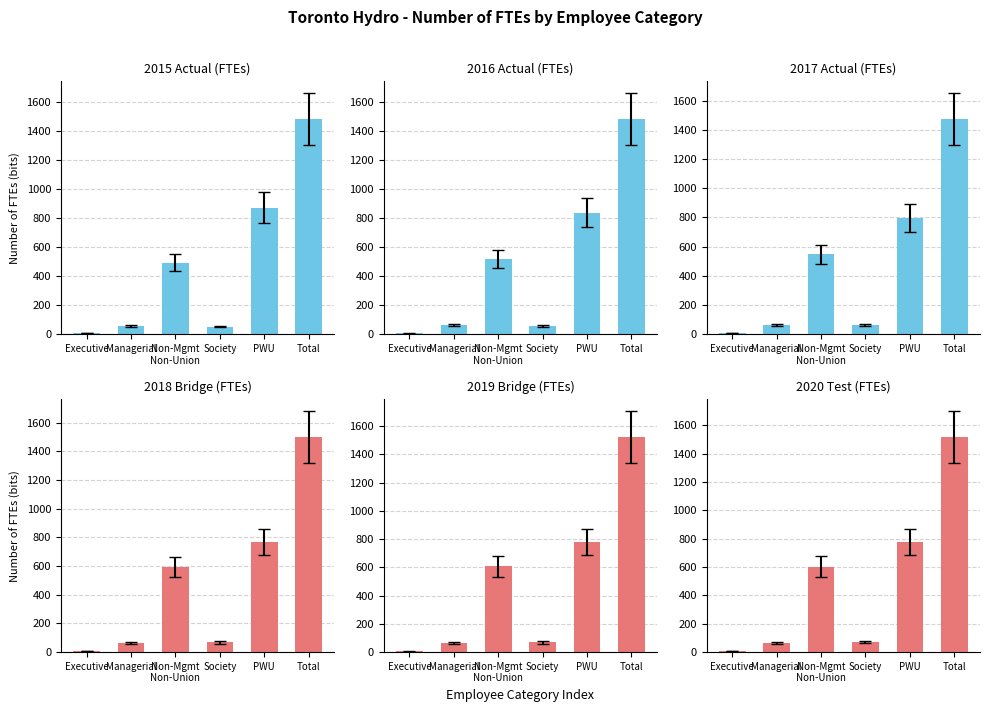

What position from the left is Managerial?

2